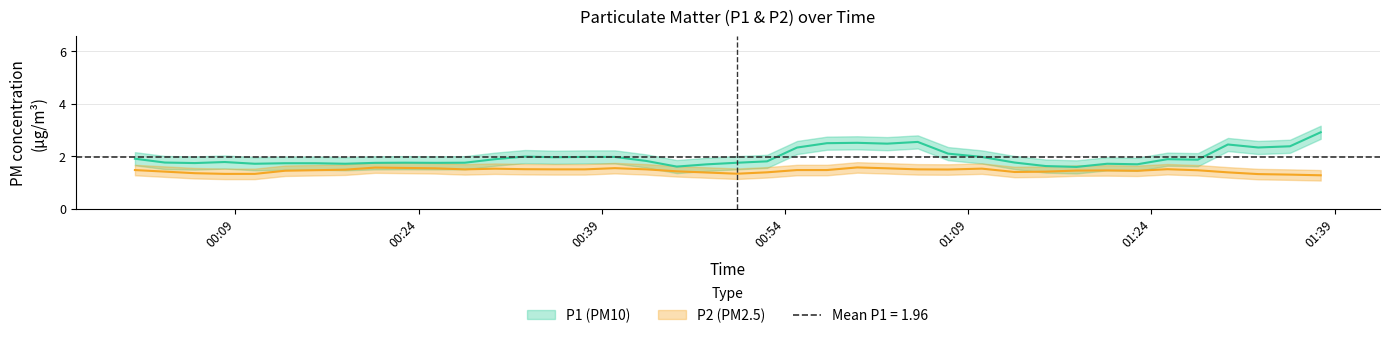

Is the value of P1 at 15 greater than the value of P2 at 10?

Yes